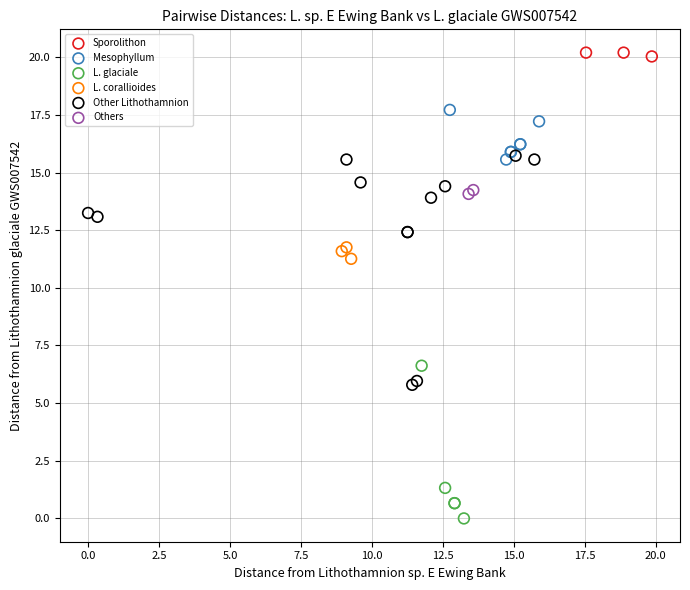

Which series reaches the maximum Y coordinate?

Sporolithon